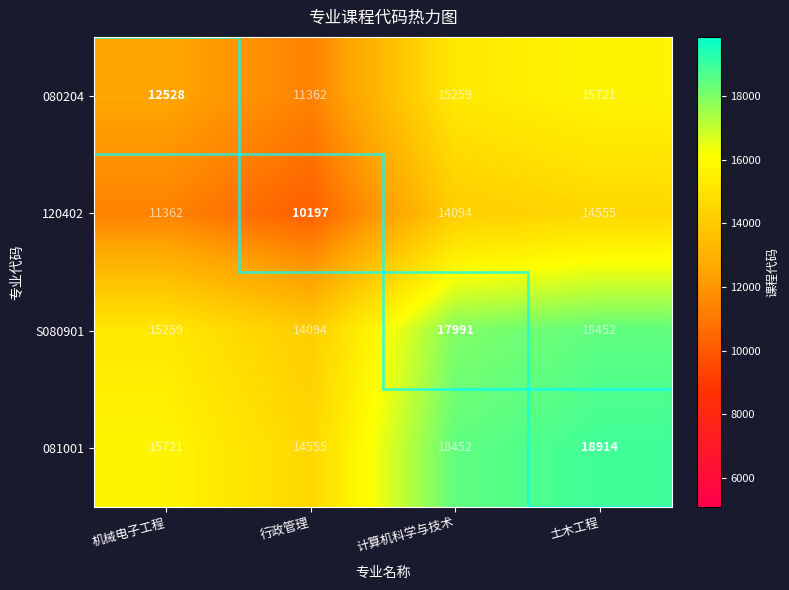

The value of 120402 at 行政管理 is 10197. True or false?

True